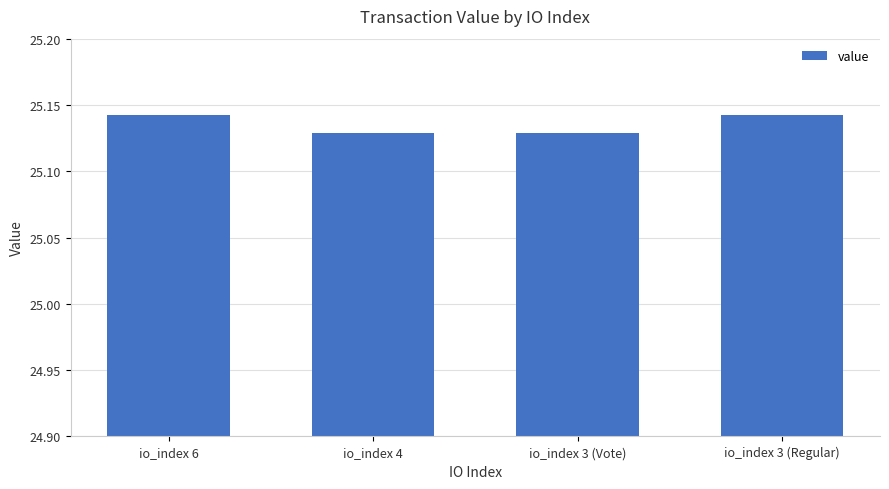

What is the label of the 3rd bar from the left?

io_index 3 (Vote)